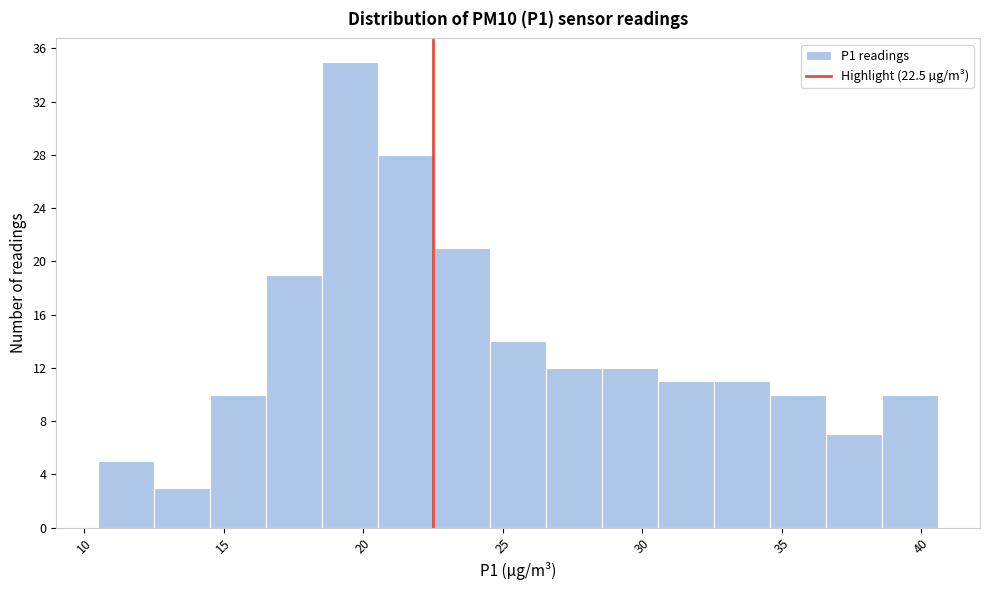

Reading left to right, transcribe this chart: for each bar, give the range it covers on the x-axis and its height. Neither the bar edges nor the heights are printed on the chart, so give them approximately, as read against the axes.

10.5 to 12.5: 5
12.5 to 14.5: 3
14.5 to 16.5: 10
16.5 to 18.5: 19
18.5 to 20.5: 35
20.5 to 22.5: 28
22.5 to 24.5: 21
24.5 to 26.5: 14
26.5 to 28.5: 12
28.5 to 30.5: 12
30.5 to 32.5: 11
32.5 to 34.5: 11
34.5 to 36.5: 10
36.5 to 38.5: 7
38.5 to 40.5: 10